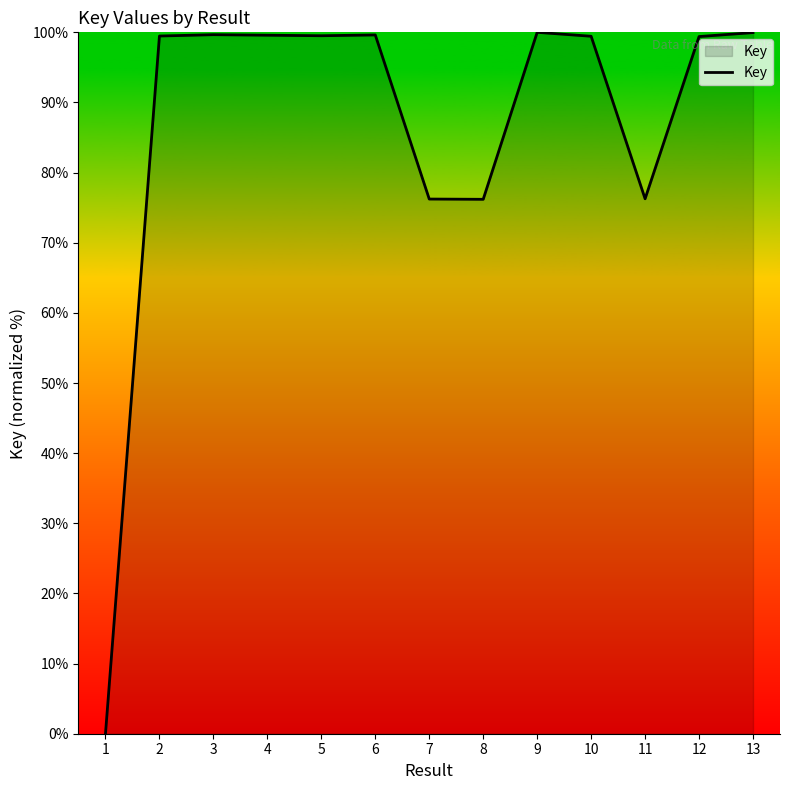

True or false: the data shows 100.0 at 9.

True